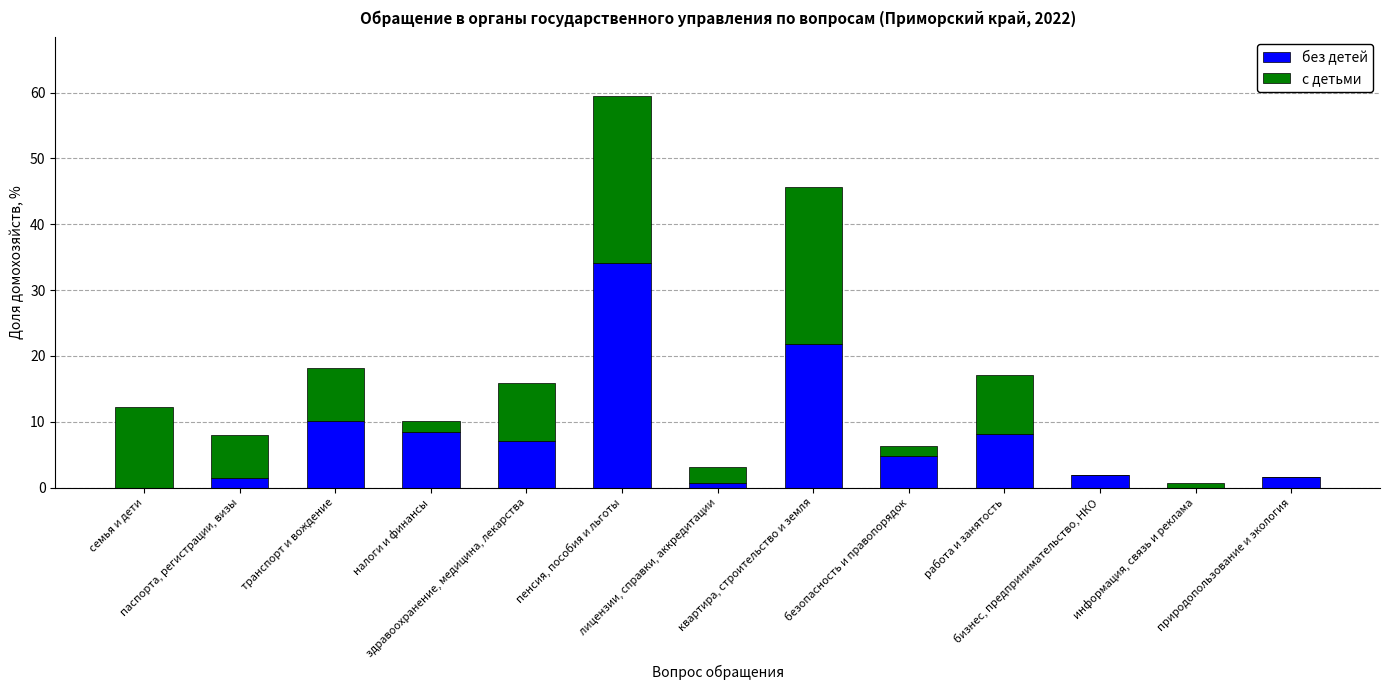

What are all the series names shown in the legend?

без детей, с детьми